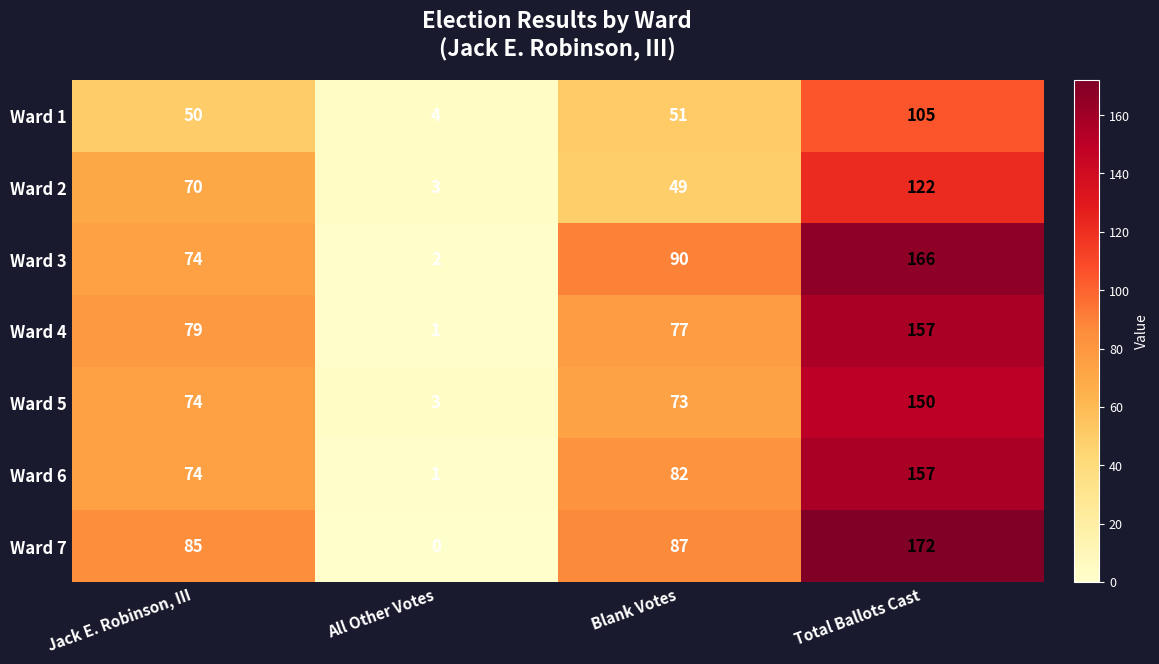

At which category does the chart reach its peak across all series?

Total Ballots Cast